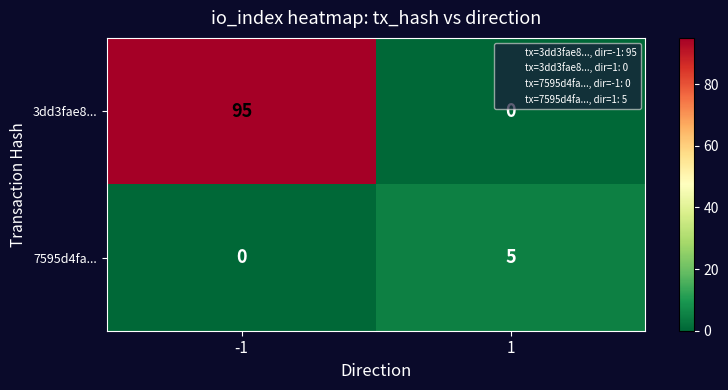

Reading left to right, what are all the values shown in this chart?

3dd3fae8...: -1=95	1=0
7595d4fa...: -1=0	1=5